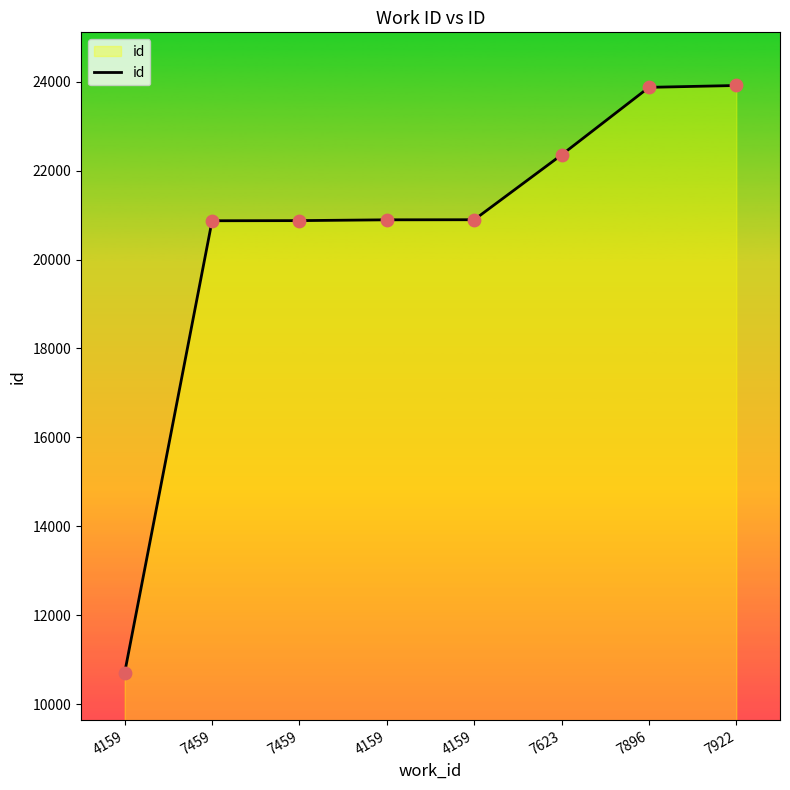

What is the ratio of the value at 7459 to the value at 7922?

0.9